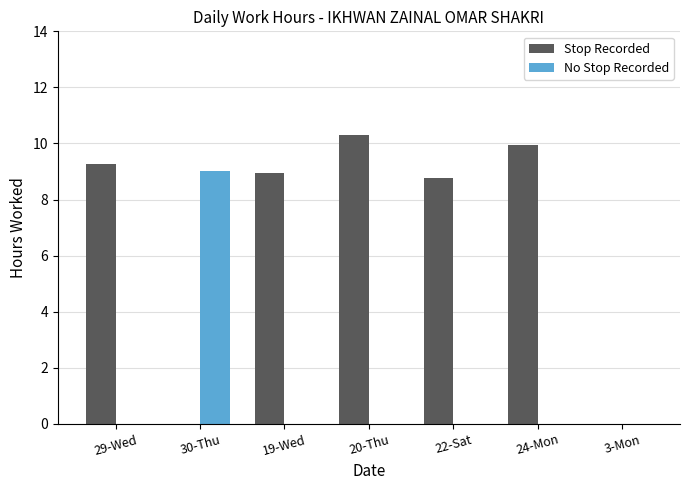

The value of No Stop Recorded at 19-Wed is 0.0. True or false?

True